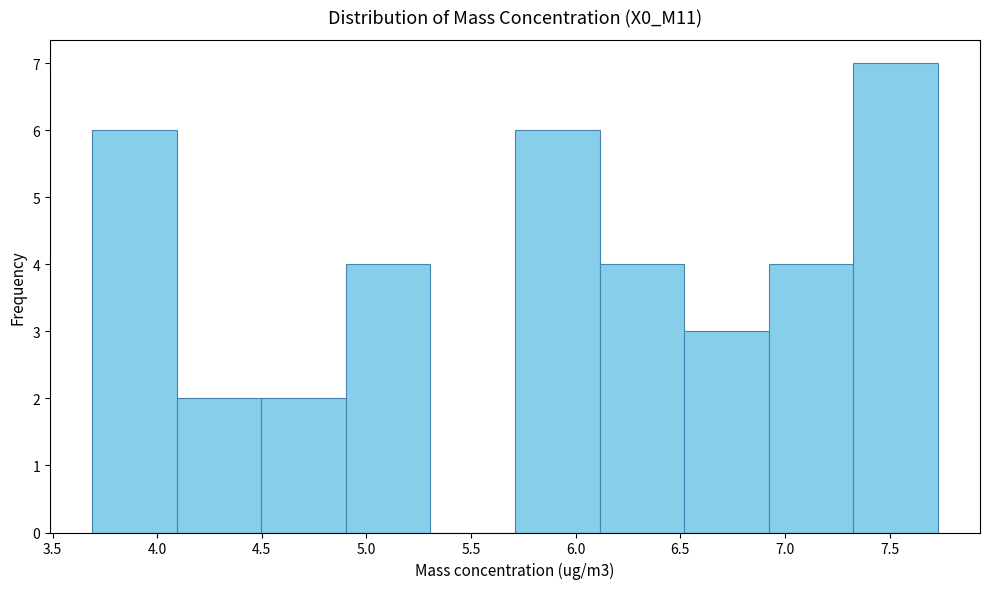

Reading left to right, list every bar in this chart as the range it spans on the x-axis followed by its height. Neither the bar edges nor the heights are printed on the chart, so give them approximately, as read against the axes.

3.70 to 4.10: 6
4.10 to 4.50: 2
4.50 to 4.90: 2
4.90 to 5.30: 4
5.30 to 5.70: 0
5.70 to 6.10: 6
6.10 to 6.50: 4
6.50 to 6.90: 3
6.90 to 7.35: 4
7.35 to 7.75: 7